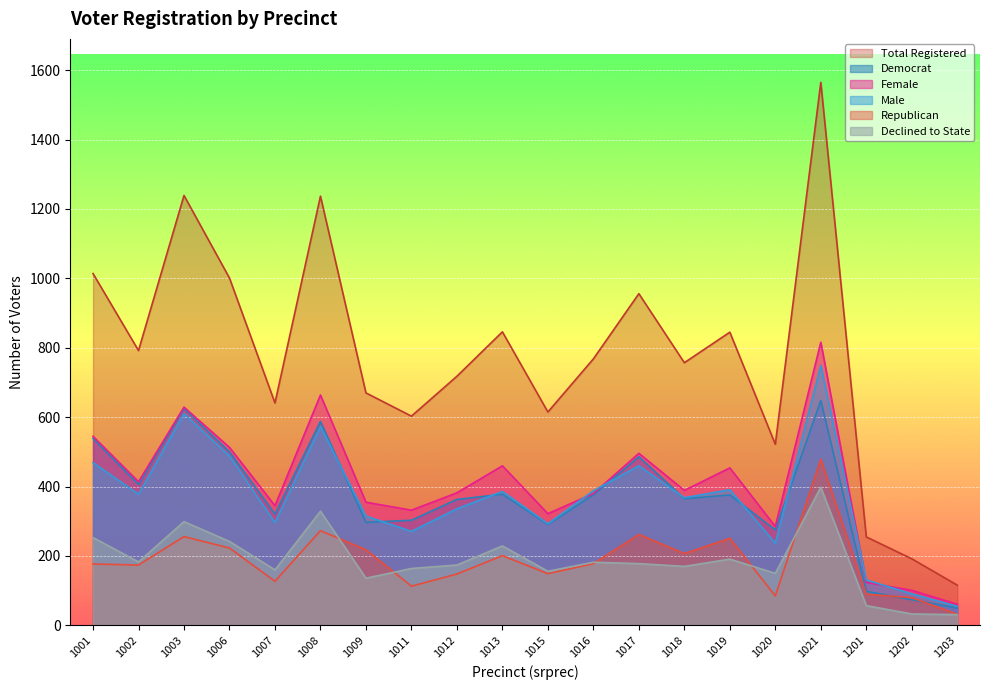

The value of totreg_r at 1202 is 256. True or false?

False